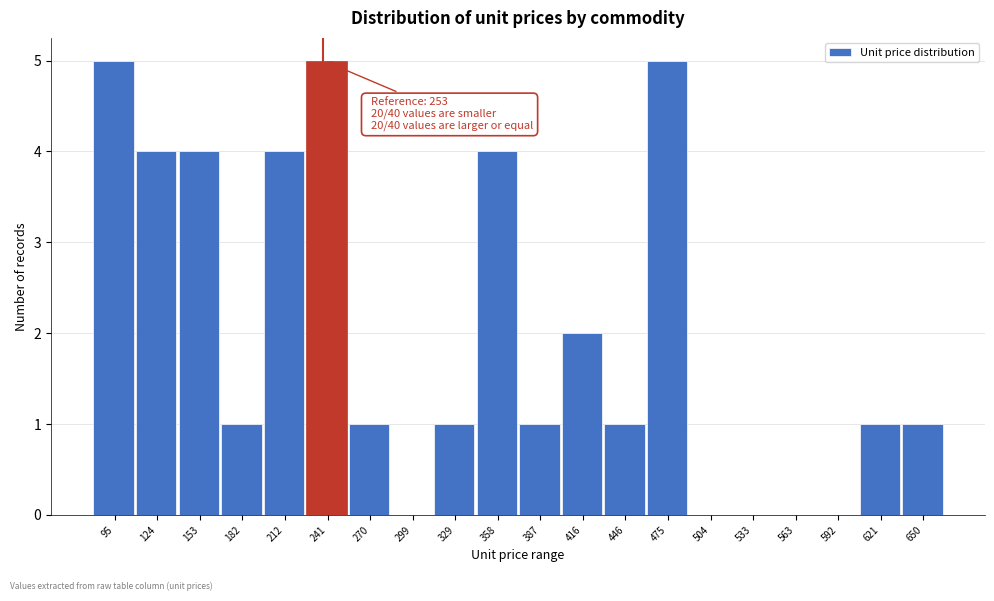

Reading right to left, list all the values displayed in this chart.

650=1	621=1	592=0	563=0	533=0	504=0	475=5	446=1	416=2	387=1	358=4	329=1	299=0	270=1	241=5	212=4	182=1	153=4	124=4	95=5